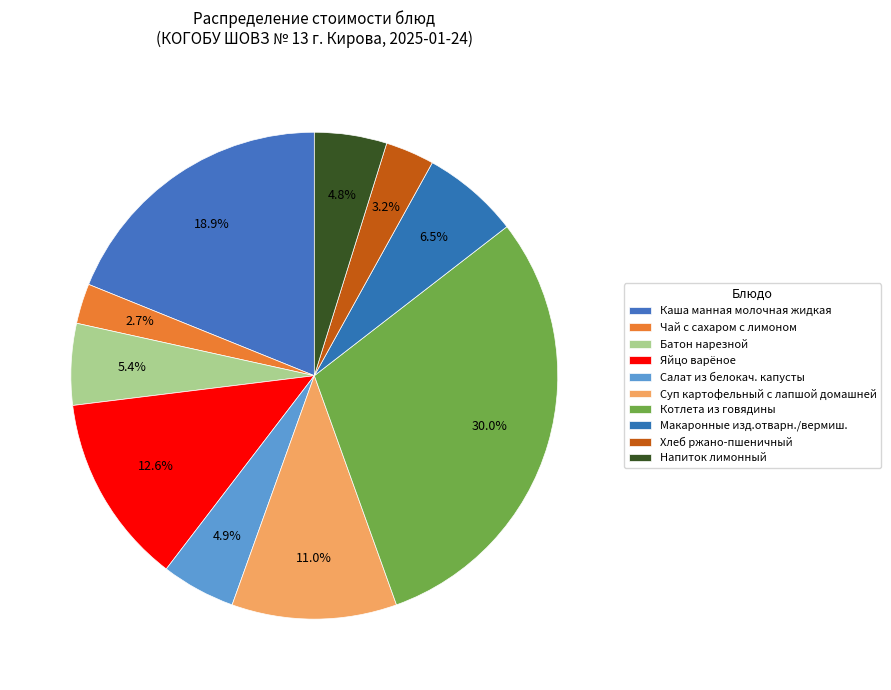

Is Каша манная молочная жидкая the majority of the pie?

No